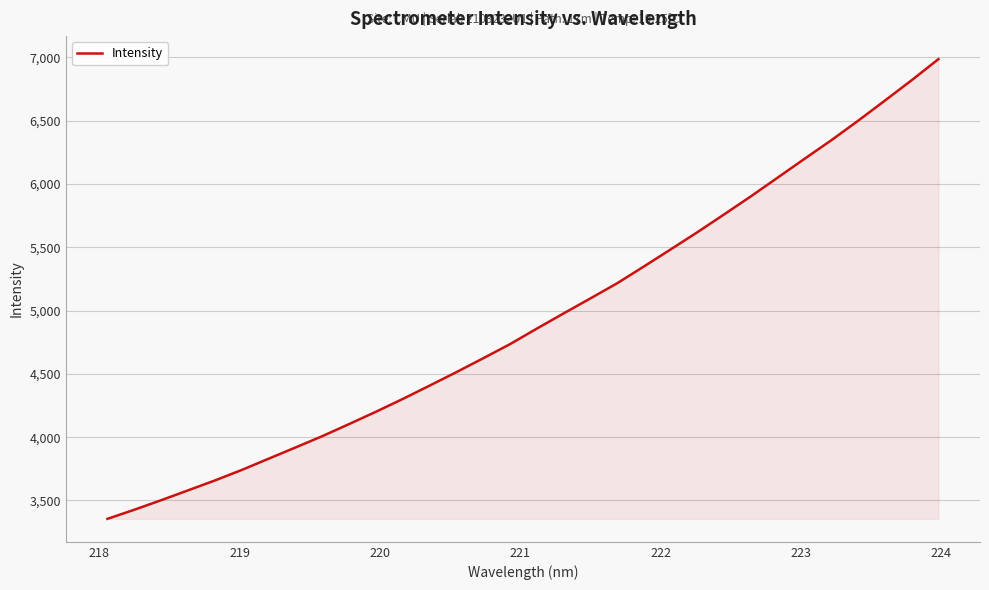

Reading left to right, what are all the values shown in this chart?

3354.9	3426.8	3502.0	3579.7	3657.8	3740.6	3829.4	3917.9	4007.3	4103.0	4200.1	4301.1	4406.3	4512.8	4622.5	4733.9	4856.6	4976.6	5095.2	5214.9	5347.8	5482.9	5619.0	5759.9	5902.6	6050.5	6198.7	6345.5	6499.2	6658.3	6819.2	6985.9